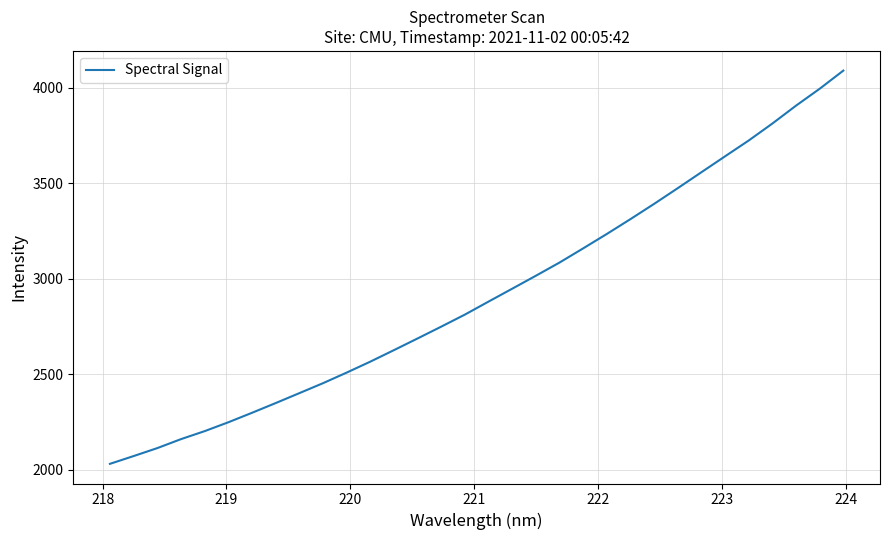

What is the smallest value displayed?

2030.7